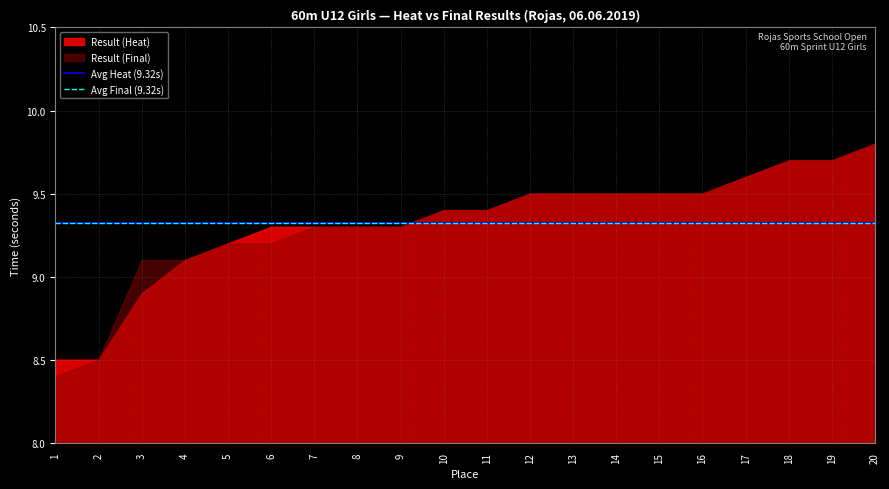

What is the minimum value for Result (Final)?

8.4